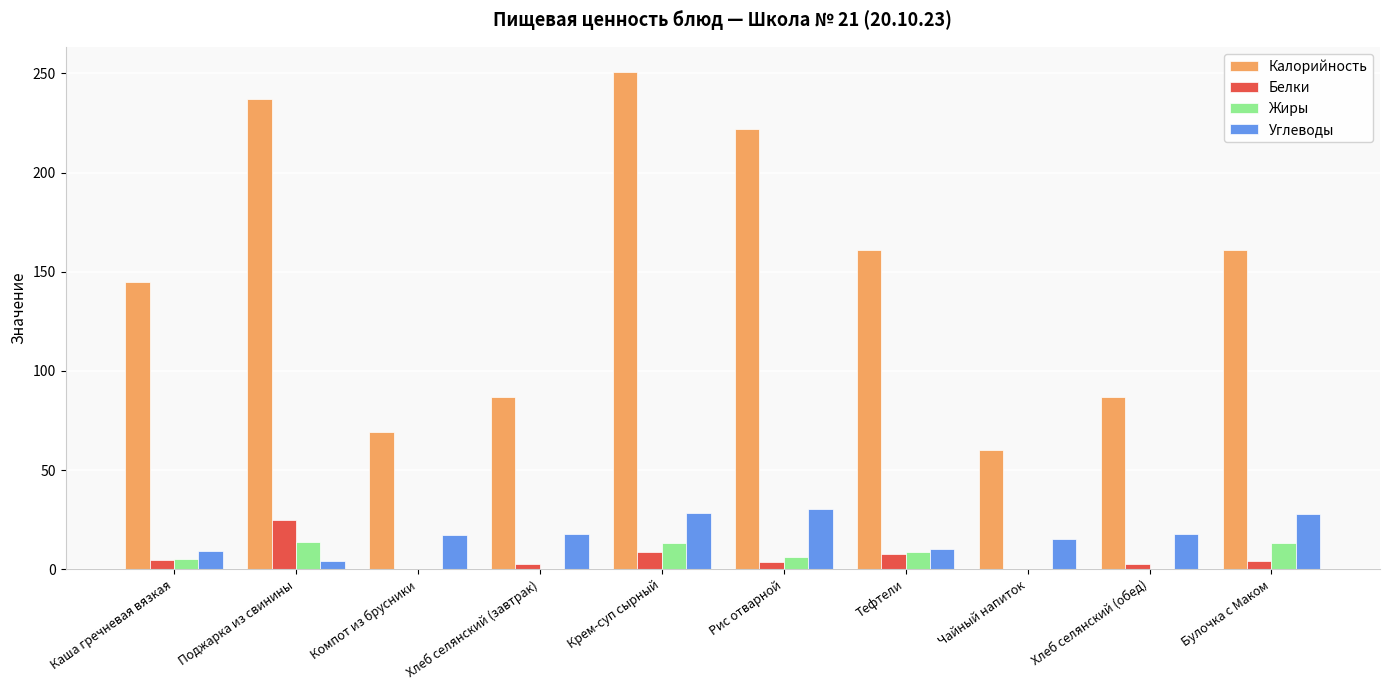

What is the difference between the Жиры values at Хлеб селянский (обед) and Булочка с Маком?

13.0